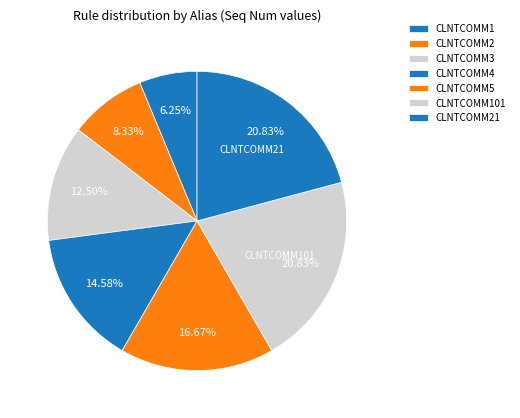

How many segments does this pie chart have?

7